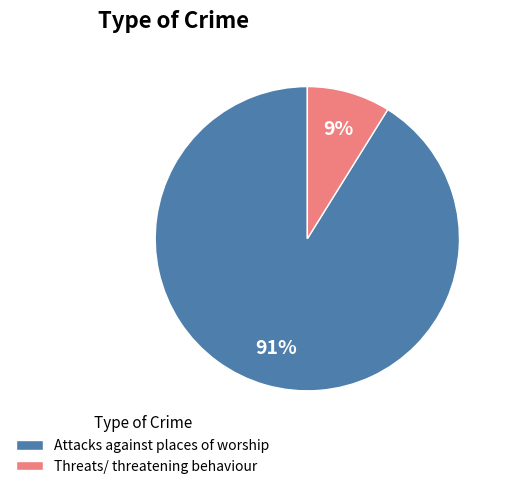

Does any single category account for the majority?

Yes